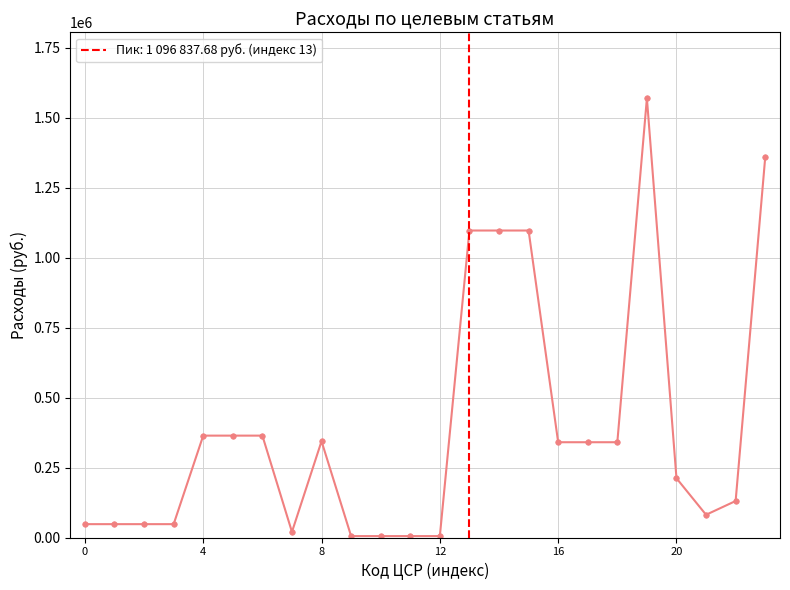

What is the sum of all values?

9329265.0